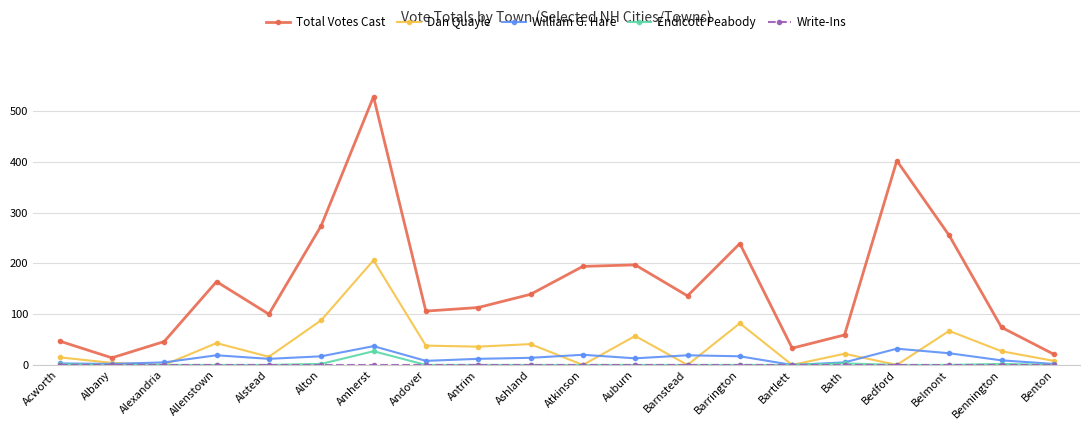

How many interior local valleys does the Total Votes Cast series have?

5